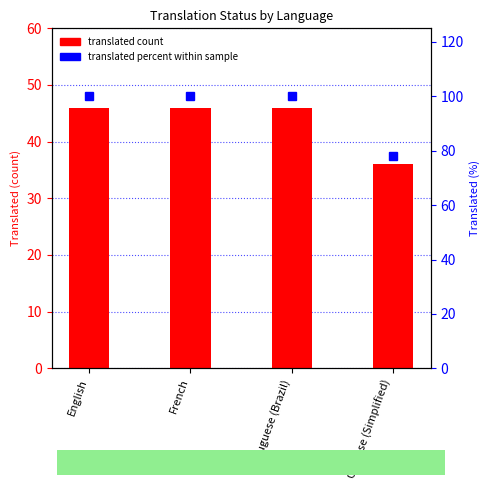

What is the smallest value displayed?

78.2